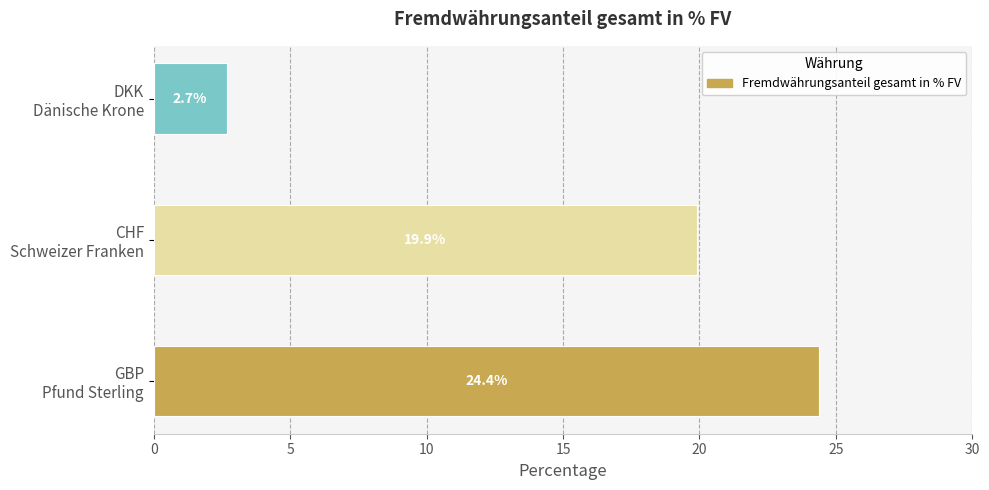

Are the bars horizontal?

Yes